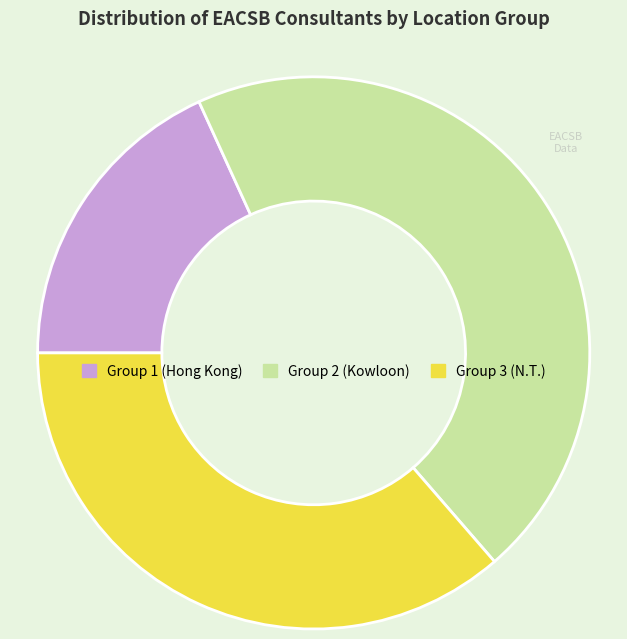

Which has a higher value, Group 3 (N.T.) or Group 2 (Kowloon)?

Group 2 (Kowloon)